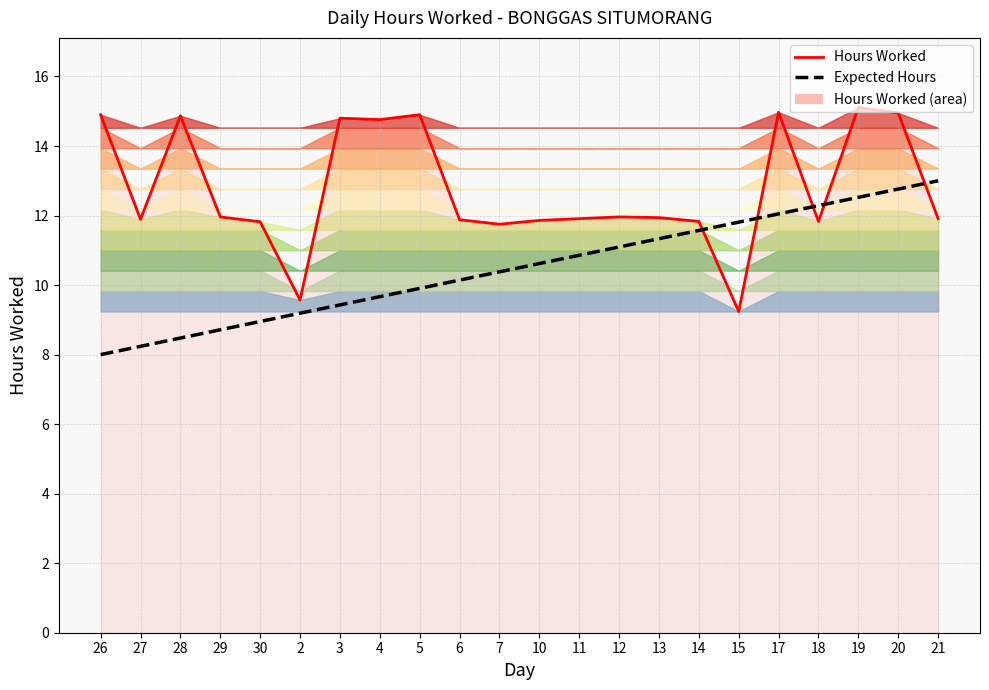

Rank the series by their average value, from lowest to highest.

Expected Hours, Hours Worked (line)